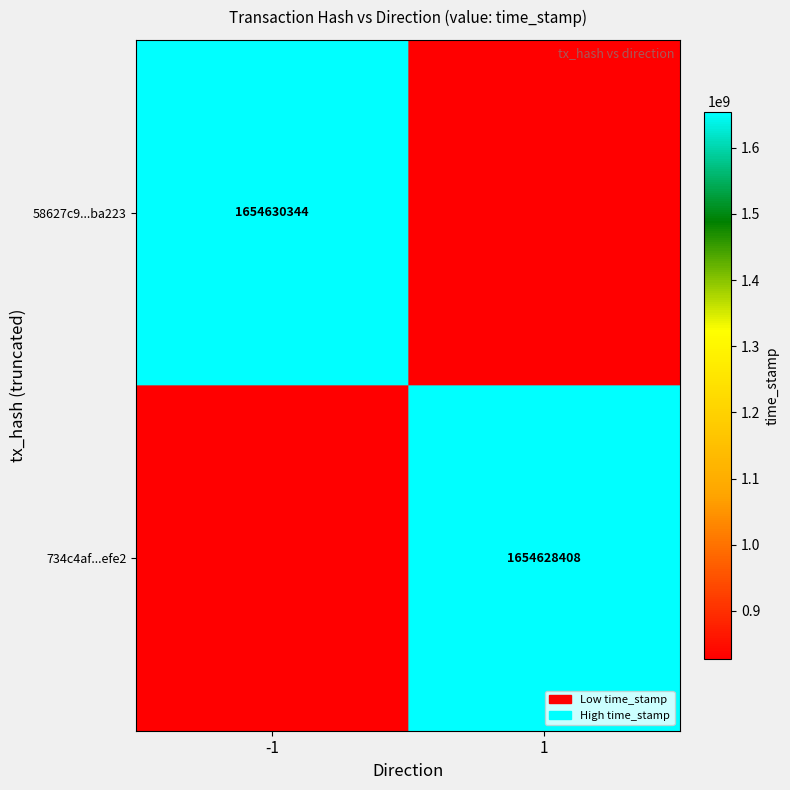

The value of 734c4af...efe2 at 1 is 1654628408. True or false?

True